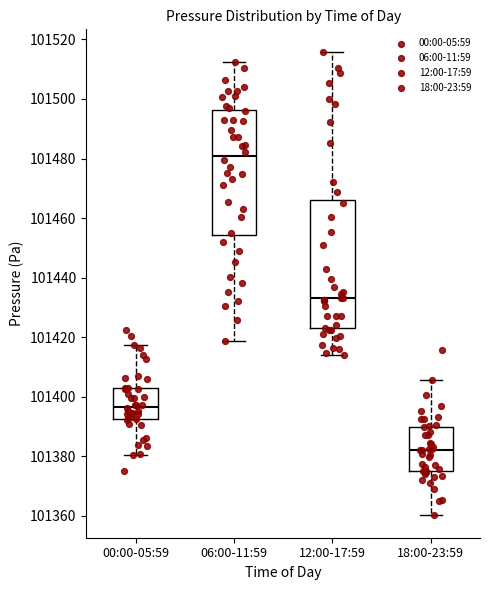

Reading left to right, transcribe this box plot: for each box, give where its median line is, the range the box spans, and where its two whiskers end, as read against the y-axis. The values are not printed on the chart, so give them approximately, as read against the axis.

00:00-05:59: median 101396, box 101392 to 101404, whiskers 101380 to 101418
06:00-11:59: median 101480, box 101454 to 101496, whiskers 101418 to 101512
12:00-17:59: median 101434, box 101422 to 101466, whiskers 101414 to 101516
18:00-23:59: median 101382, box 101376 to 101390, whiskers 101360 to 101406